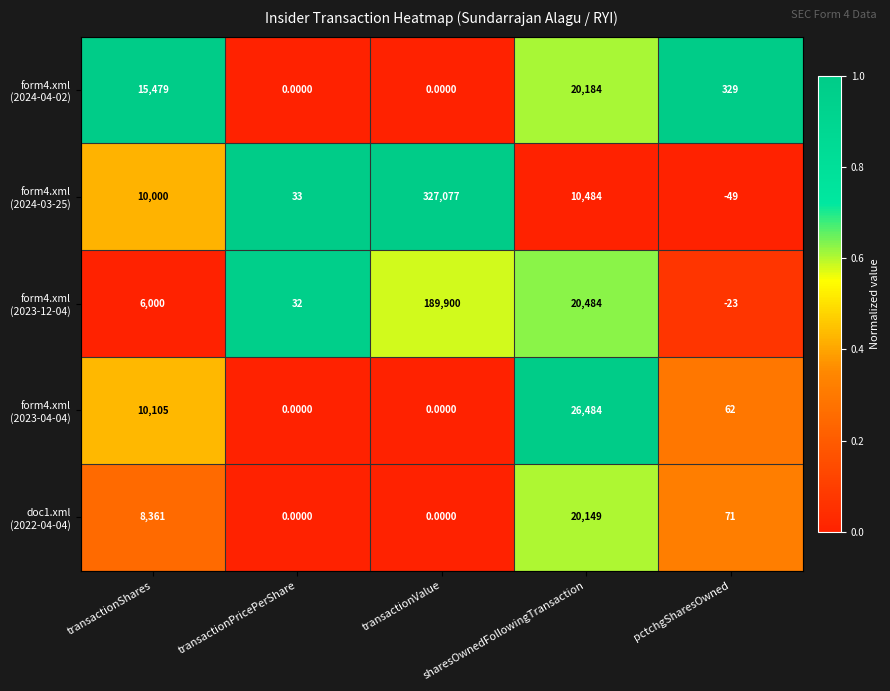

What is the total value across all series at transactionPricePerShare?

65